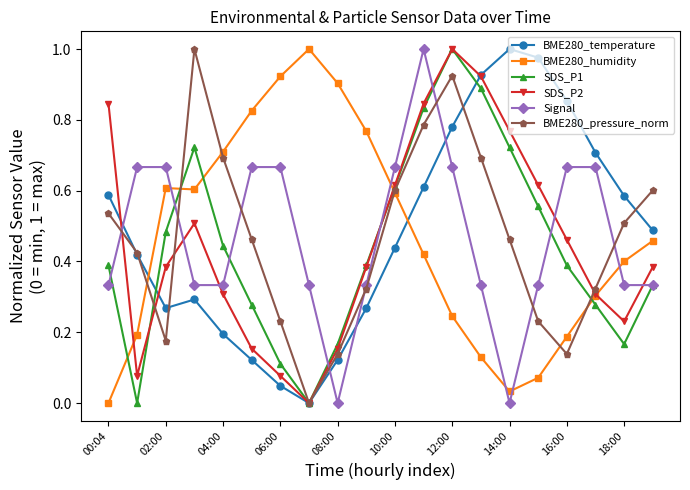

How many interior local valleys does the SDS_P2 series have?

3